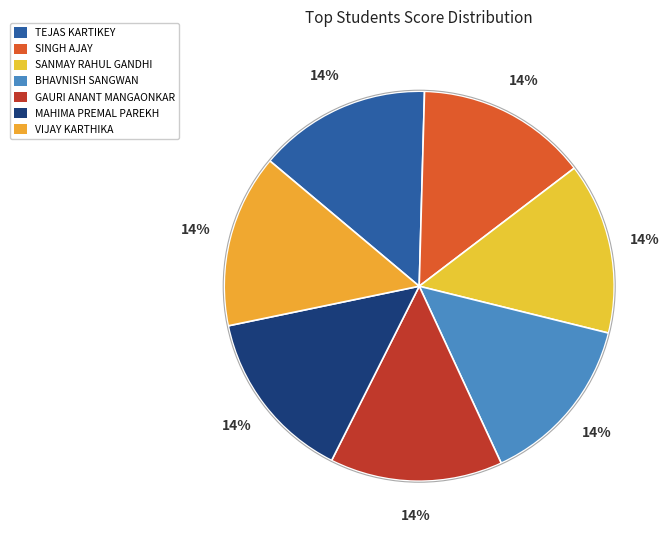

Is it true that MAHIMA PREMAL PAREKH is 14% of the pie?

True